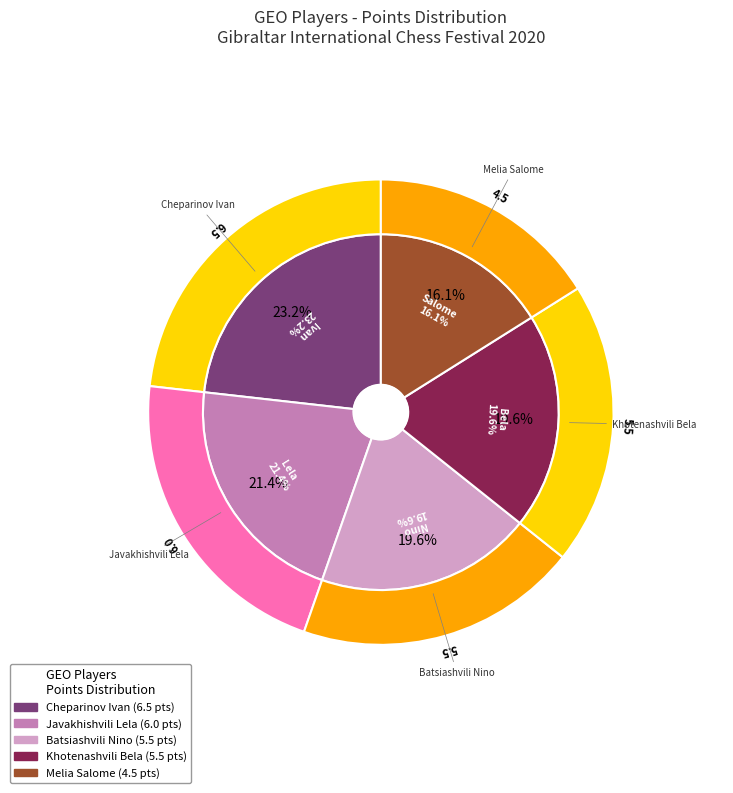

Count the number of slices in the pie.

5